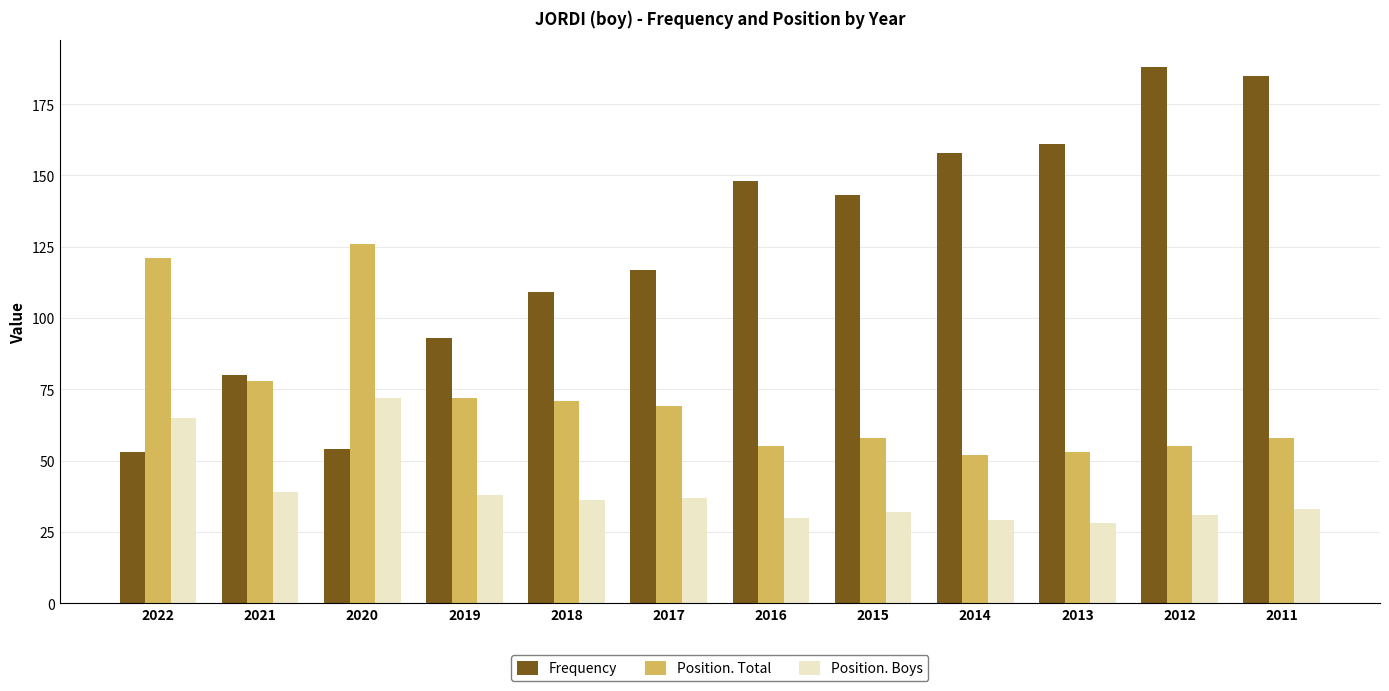

At which label is Position. Total closest to 89?

2021